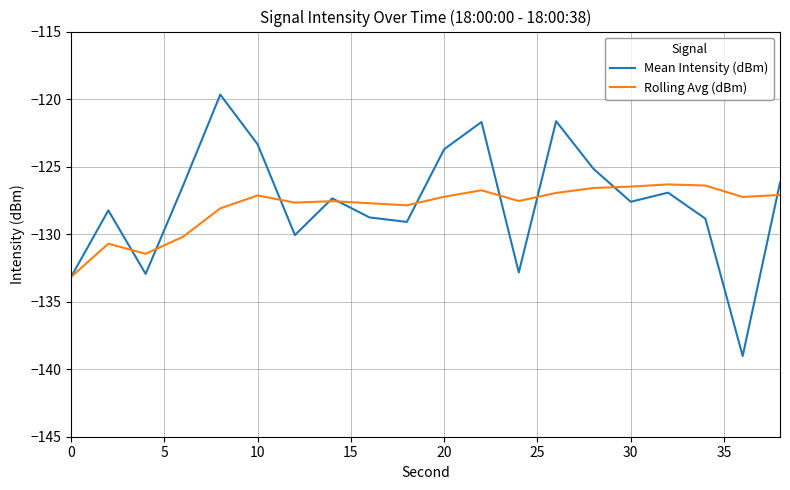

What is the difference between the second highest and minimum values in the Rolling Avg (dBm) series?

6.8